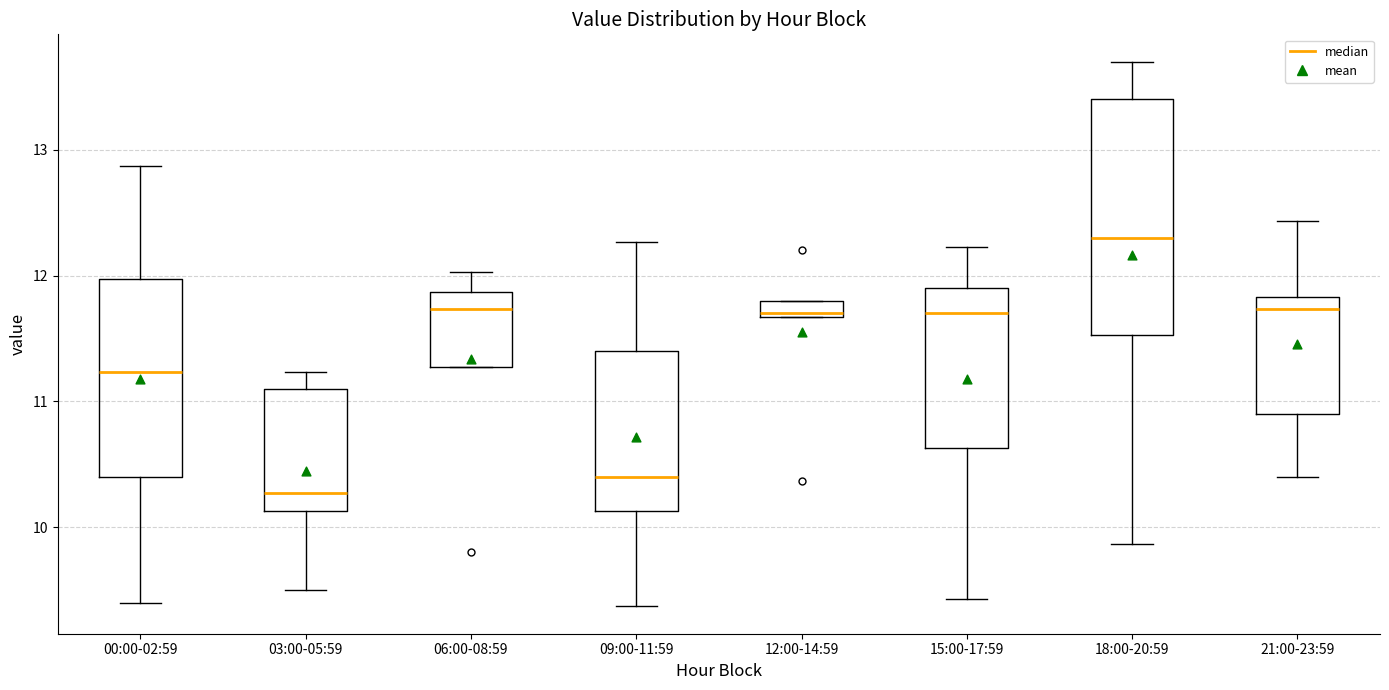

Which box's median line is the highest?

18:00-20:59